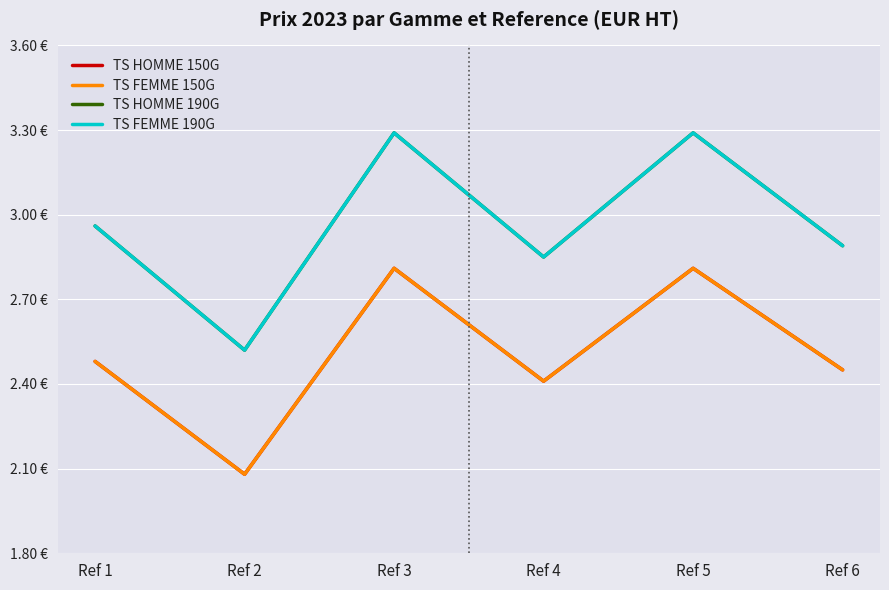

Is this an area chart (filled region under the line)?

No